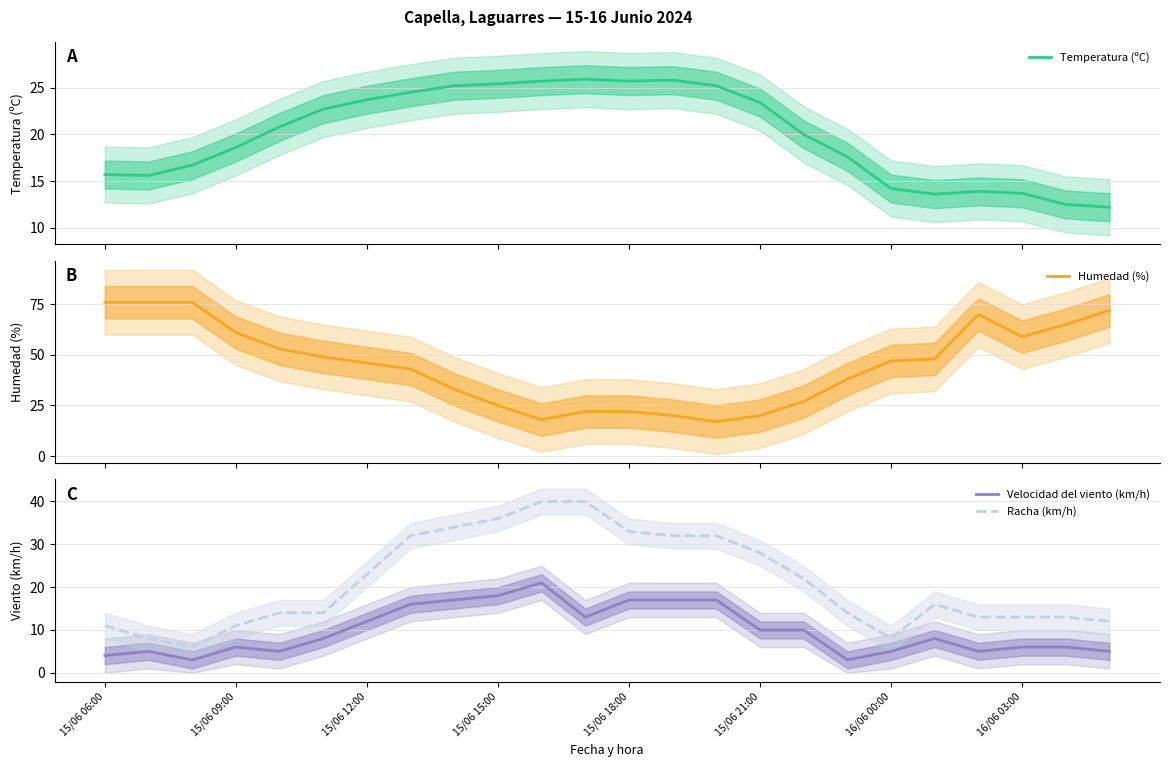

What is the maximum value for Humedad (%)?

76